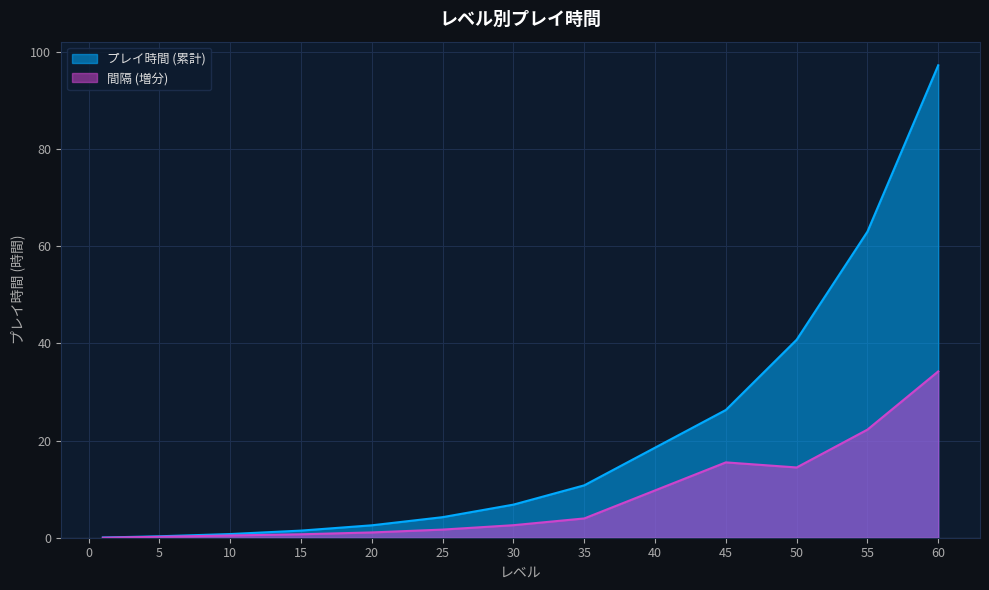

True or false: 間隔 (増分) and プレイ時間 (累計) intersect in this chart.

False